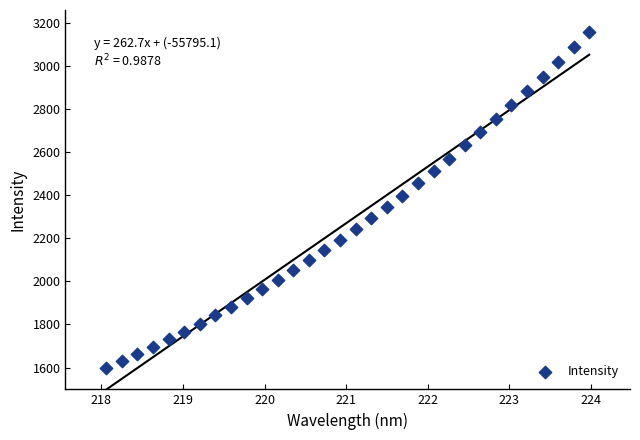

What is the range of X values (max minus min)?

5.9